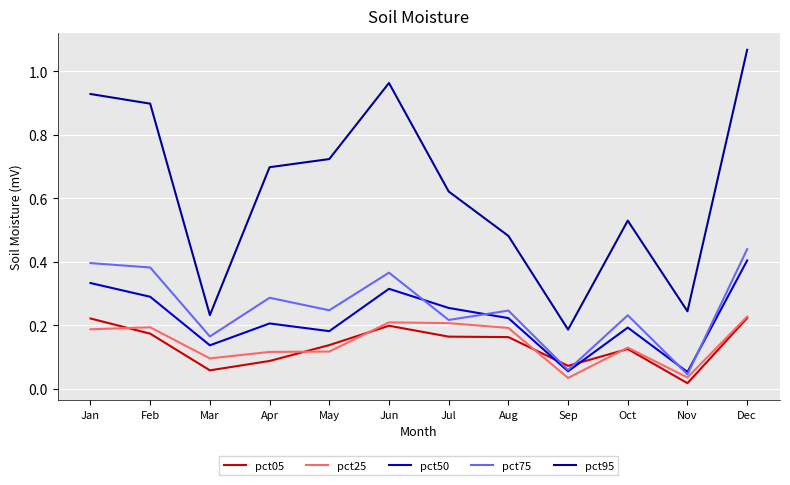

What is the total value across all series at Jan?

2.1